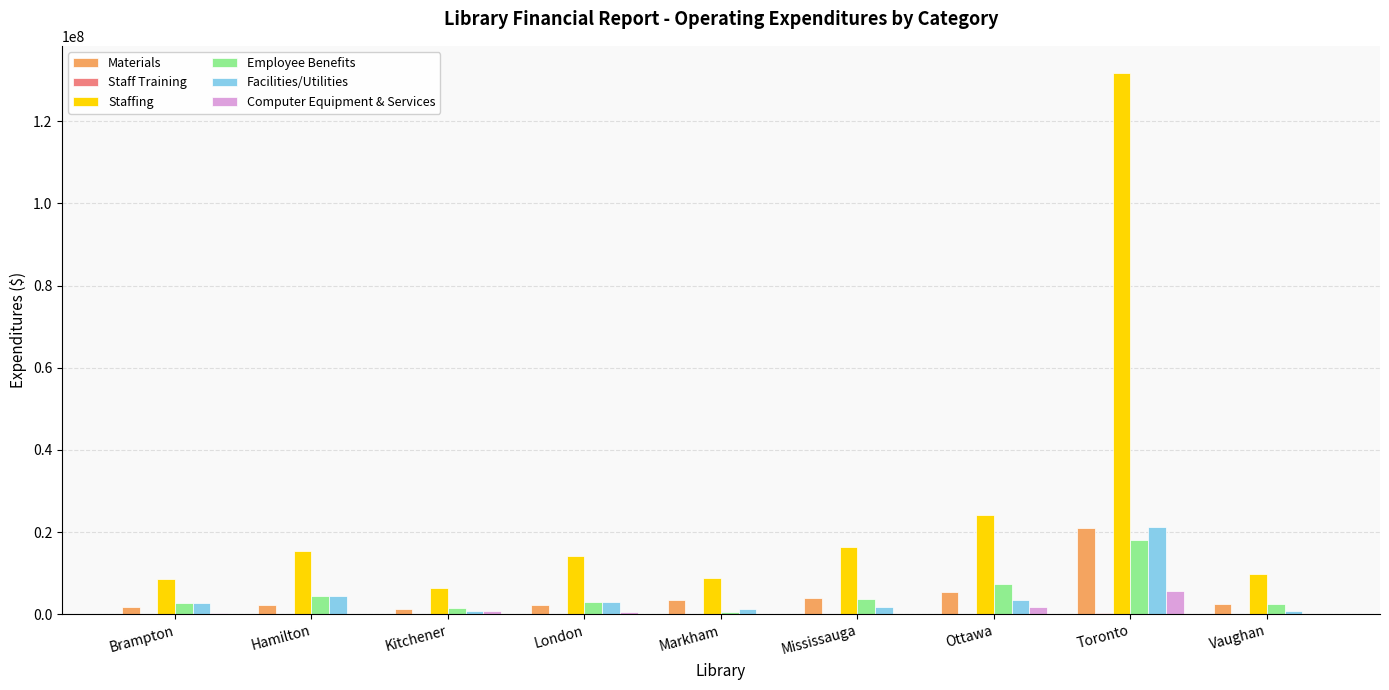

At which category is the sum across all series the highest?

Toronto